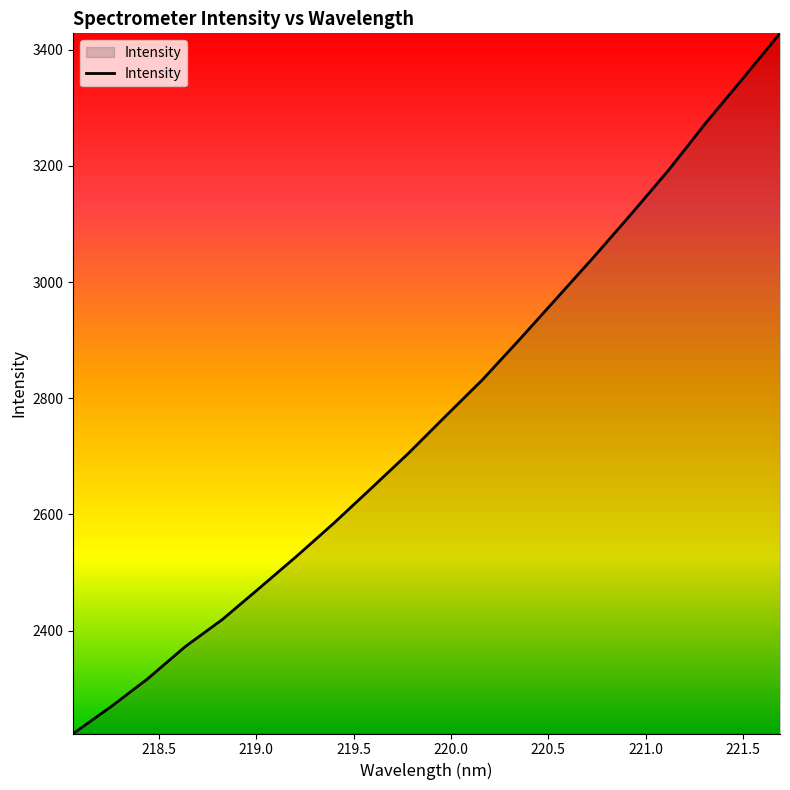

What is the greatest value displayed?

3428.3